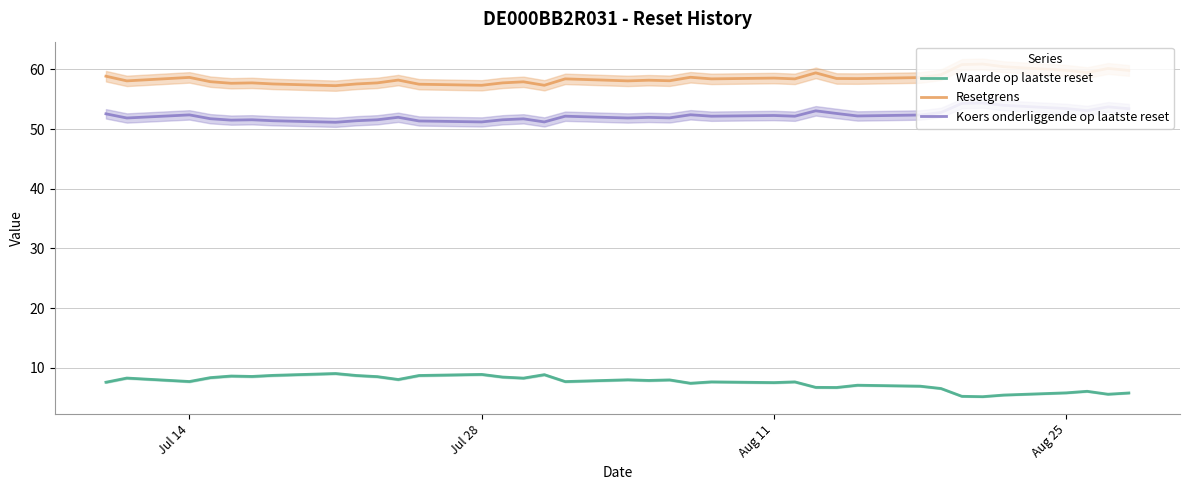

What is the value of the Koers onderliggende op laatste reset point at the 5th from the left?

51.5